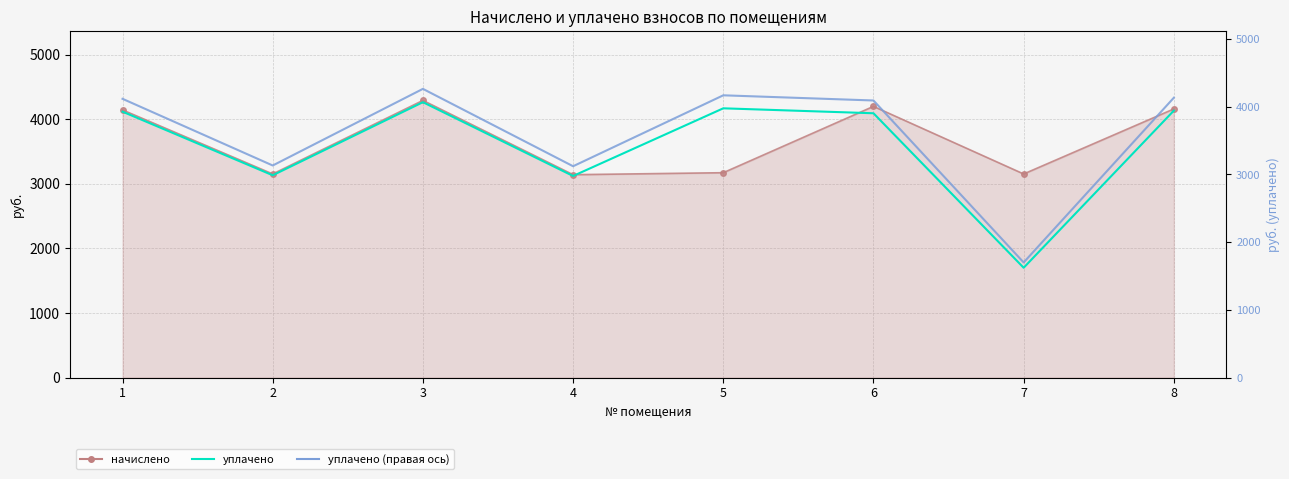

Approximately how many times larger is the value at 1 compared to 4?

1.3